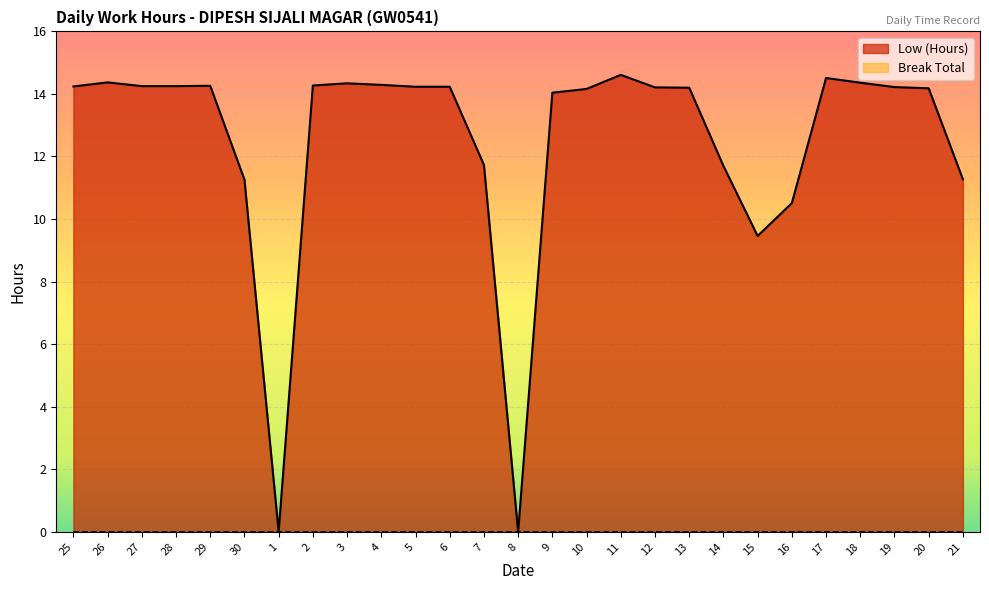

Where is the data nearest to the value 7?

15